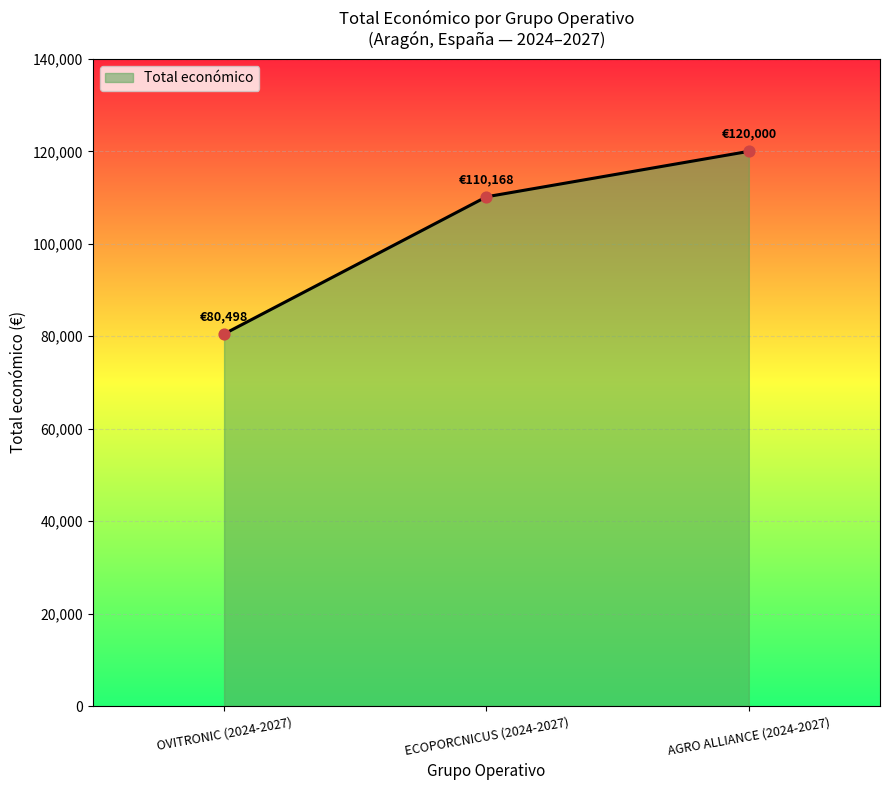

What is the change in value from OVITRONIC (2024-2027) to ECOPORCNICUS (2024-2027)?

+29670